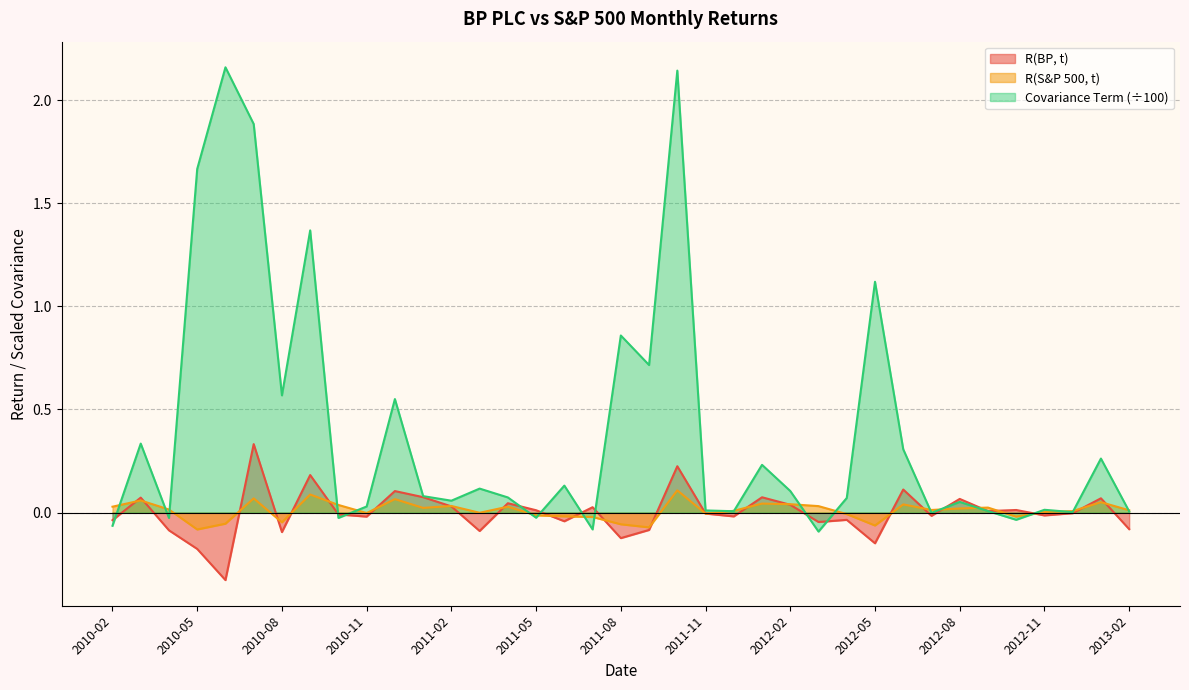

Rank the series at 2011-05 from highest to lowest value.

R(BP, t), R(S&P 500, t), Covariance Term (÷100)